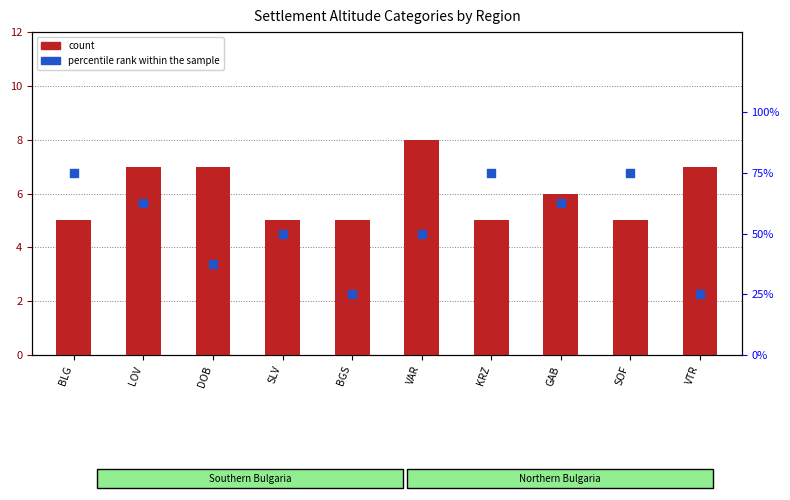

Which series has the largest total across all categories?

percentile rank within the sample